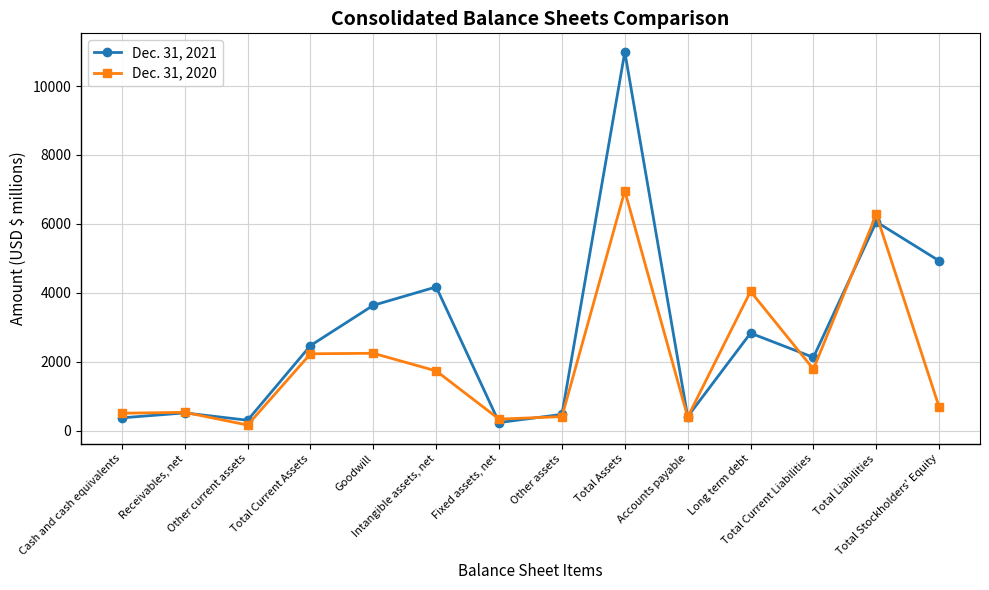

What is the total value across all series at Total Stockholders' Equity?

5611